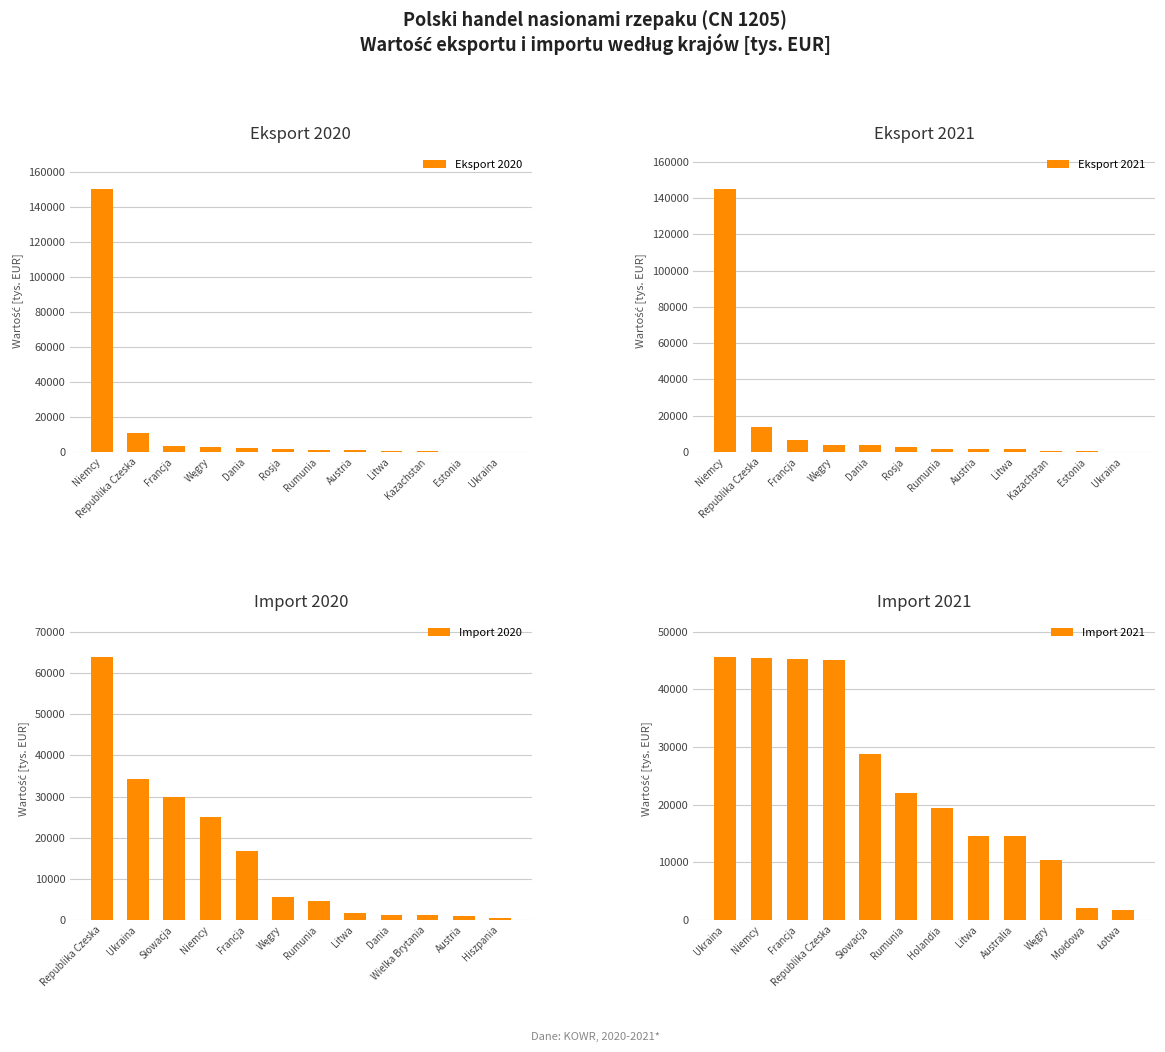

True or false: Eksport 2020 has a value of 61278.7 at Niemcy.

False